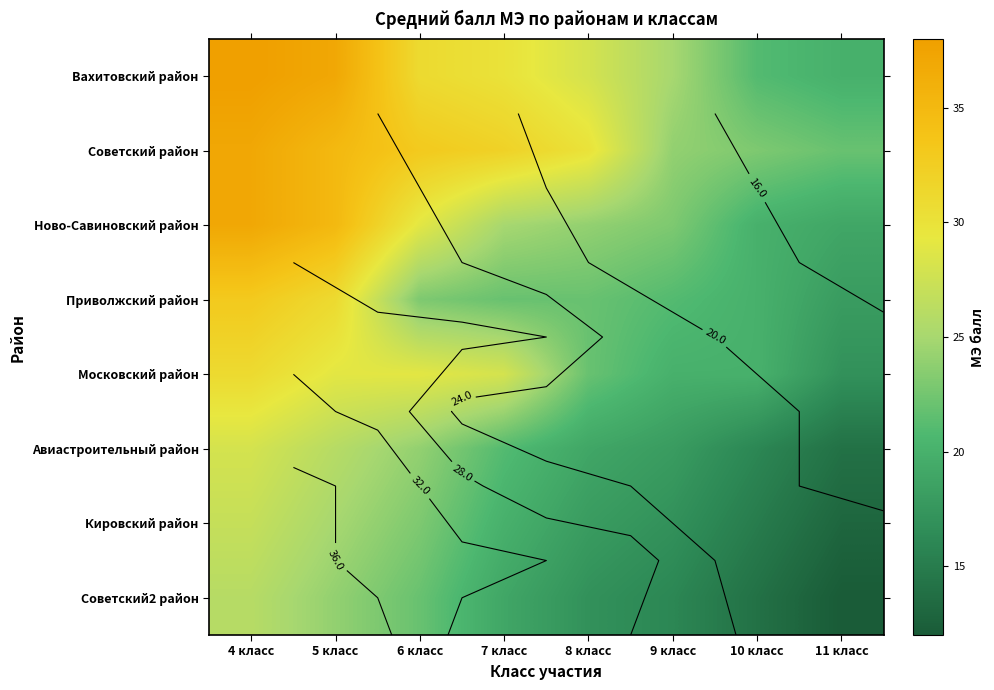

Where is Авиастроительный район nearest to the value 21?

7 класс